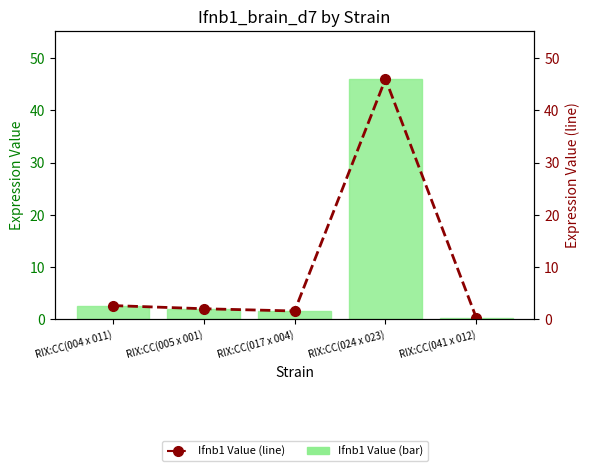

Which has a higher value, RIX:CC(024 x 023) or RIX:CC(017 x 004)?

RIX:CC(024 x 023)